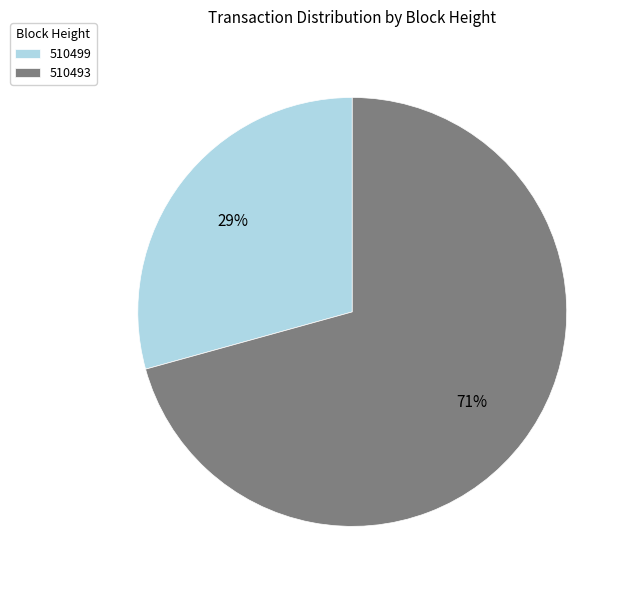

To the nearest percent, what percentage of the pie is 510493?

71%